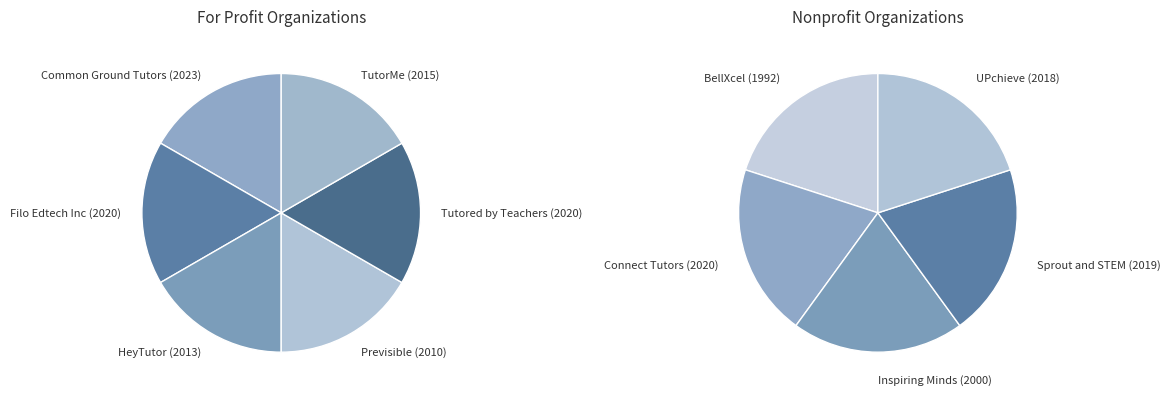

Rank the categories by value from highest to lowest.

Common Ground Tutors, Connect Tutors, Filo Edtech Inc, Tutored by Teachers, Sprout and STEM, UPchieve, TutorMe, HeyTutor, Previsible, Inspiring Minds, BellXcel